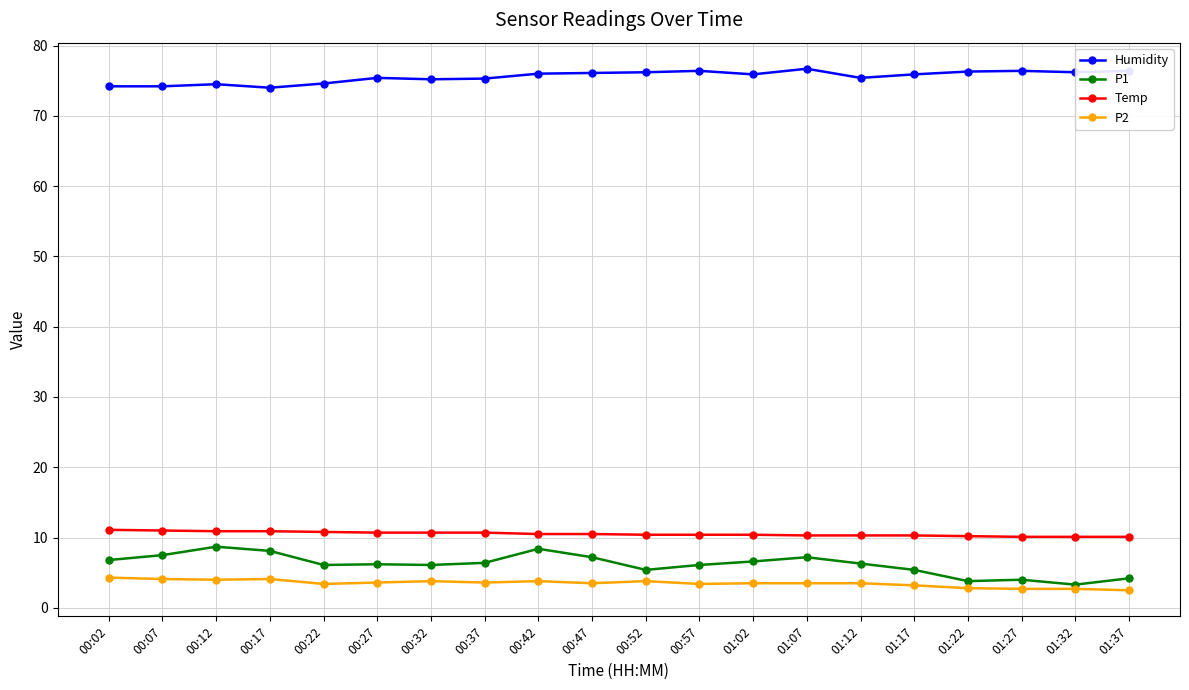

What is the smallest value displayed?

2.5